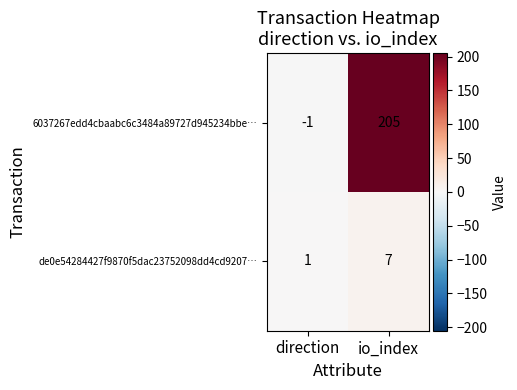

At direction, list the series in order from largest to smallest.

de0e54284427f9870f5dac23752098dd4cd9207…, 6037267edd4cbaabc6c3484a89727d945234bbe…